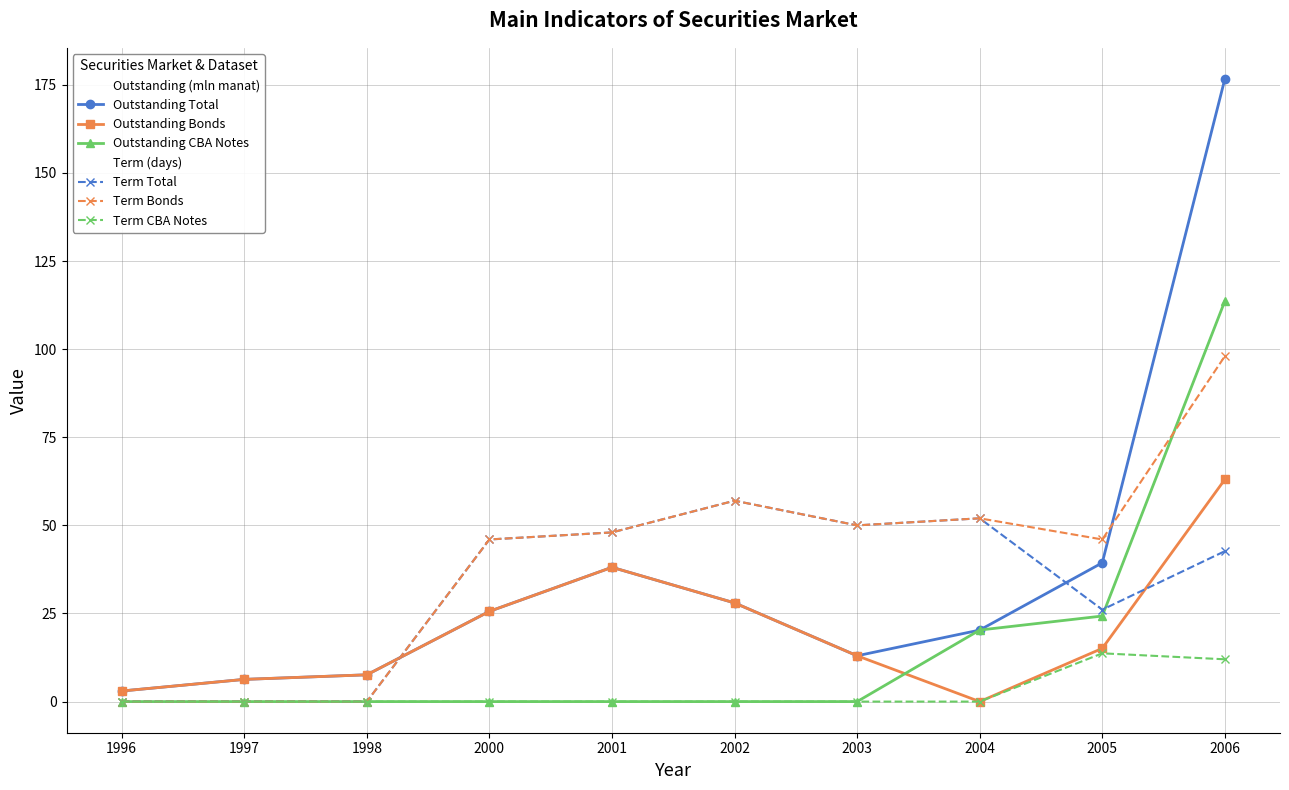

Is it true that Term Total equals 16.0 at 2006?

False